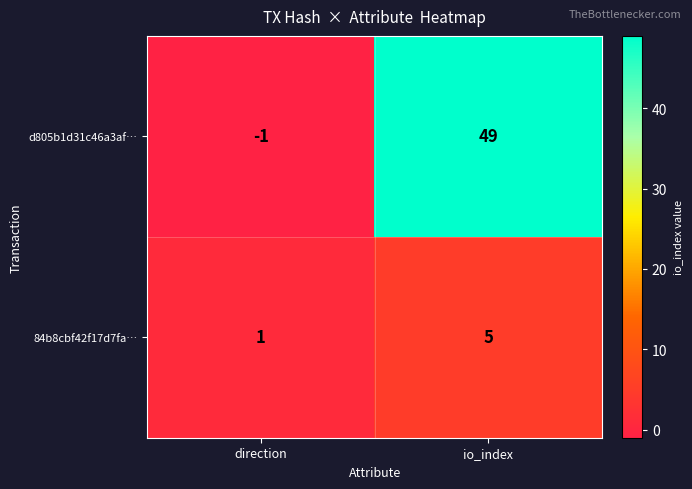

Which series changed the most between direction and io_index?

d805b1d31c46a3af…